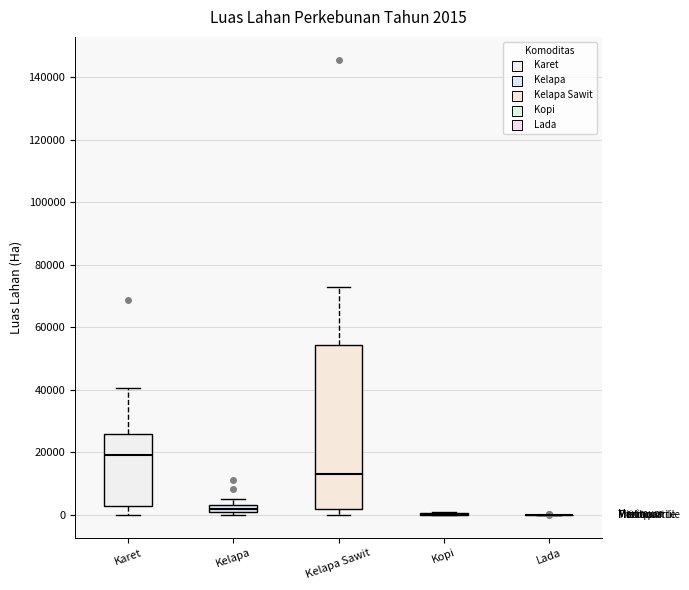

Which box is the tallest, from its lower edge to its upper edge?

Kelapa Sawit